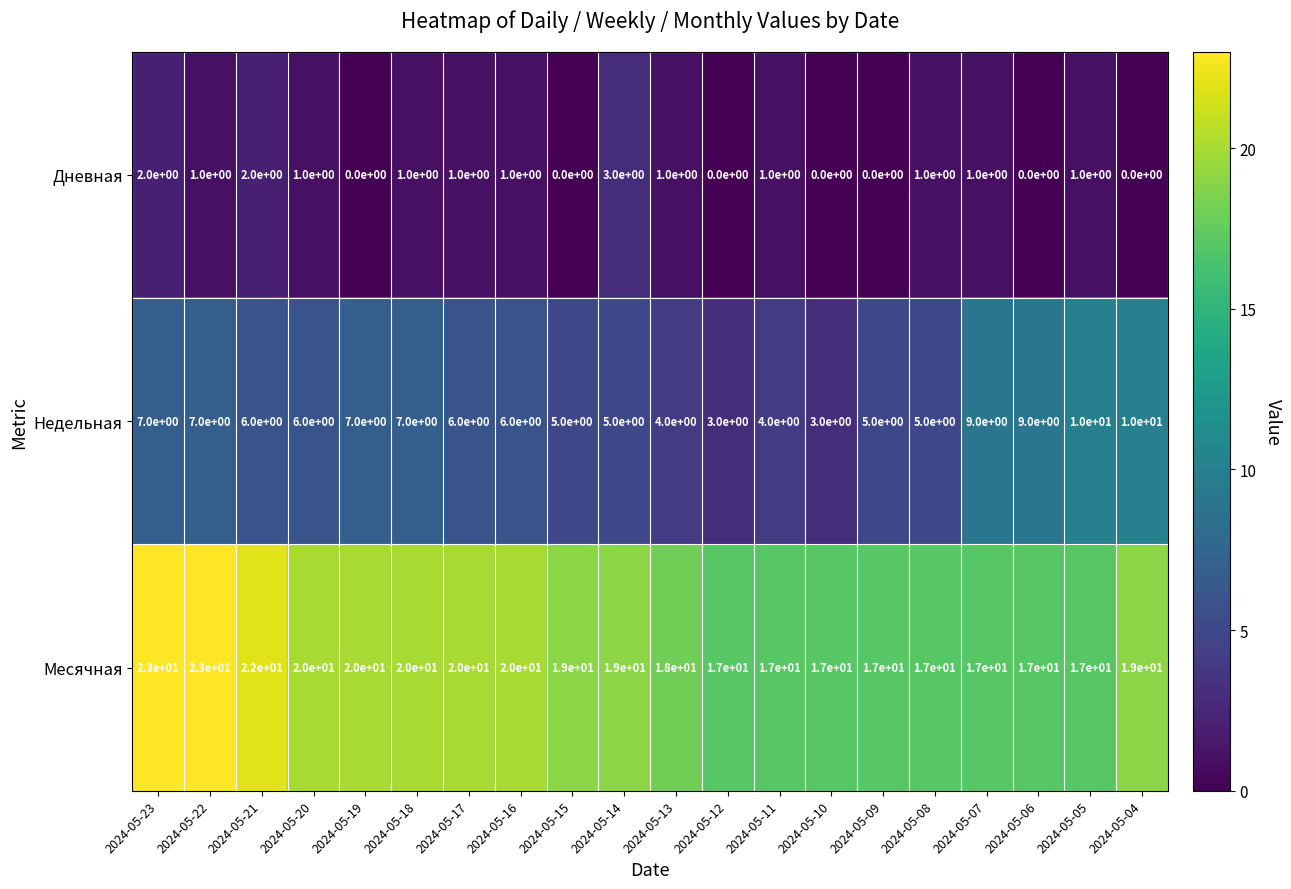

How many Месячная values are between 17 and 20?

17